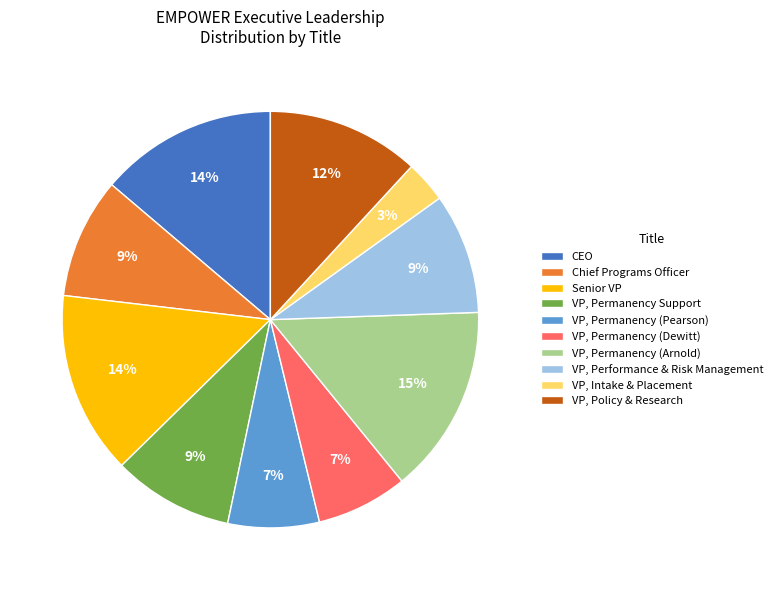

To the nearest percent, what is the average slice percentage?

10%